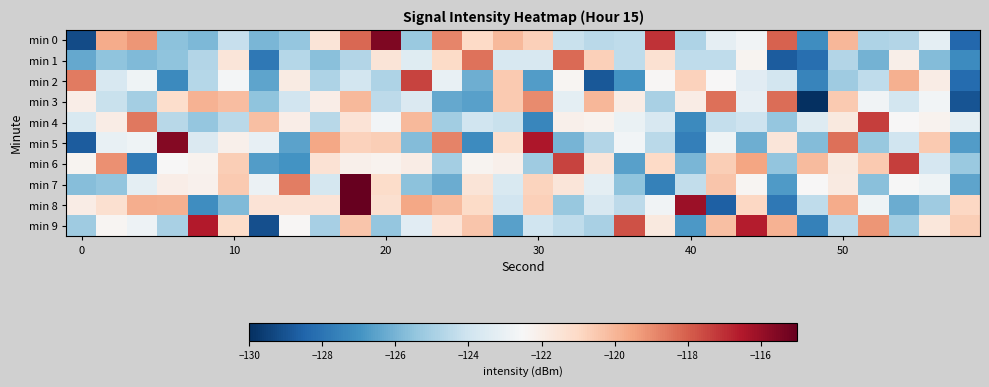

Reading right to left, list all the values displayed in this chart.

min 0: -128.4	-123.2	-124.7	-124.8	-120.0	-127.2	-118.1	-122.7	-123.2	-124.8	-117.1	-124.4	-124.5	-124.2	-120.7	-120.1	-121.0	-118.8	-125.3	-115.5	-118.2	-121.5	-125.4	-125.9	-124.2	-125.9	-125.6	-119.2	-119.7	-129.2
min 1: -127.2	-125.7	-122.1	-126.0	-124.7	-128.2	-128.7	-122.3	-124.4	-124.4	-121.4	-124.4	-120.7	-118.3	-123.7	-123.7	-118.4	-121.1	-123.4	-121.5	-124.7	-125.7	-124.6	-127.9	-121.6	-124.7	-125.5	-125.8	-125.5	-126.3
min 2: -128.3	-122.0	-119.8	-124.4	-125.2	-127.4	-123.9	-123.3	-122.5	-120.8	-122.4	-127.0	-128.9	-122.4	-126.7	-120.5	-126.2	-123.0	-117.4	-124.8	-123.9	-124.8	-121.9	-126.5	-122.7	-124.6	-127.3	-122.8	-123.7	-118.6
min 3: -129.0	-122.7	-123.9	-122.7	-120.5	-130.9	-118.3	-123.1	-118.4	-121.9	-124.9	-121.9	-120.0	-123.2	-118.9	-120.6	-126.6	-126.3	-123.6	-124.4	-120.1	-122.0	-123.9	-125.5	-120.2	-119.9	-121.2	-125.0	-124.2	-122.0
min 4: -123.2	-122.2	-122.5	-117.3	-121.8	-123.5	-125.4	-124.0	-124.3	-127.2	-123.7	-123.0	-122.2	-122.1	-127.4	-124.2	-124.0	-125.1	-120.1	-122.7	-121.5	-124.6	-122.0	-120.3	-124.5	-125.4	-124.6	-118.6	-121.9	-123.7
min 5: -126.7	-120.6	-124.0	-125.3	-118.4	-125.8	-121.6	-126.2	-122.8	-127.7	-124.5	-122.7	-124.7	-126.0	-116.4	-121.2	-127.2	-118.8	-125.7	-120.6	-120.7	-119.6	-126.5	-123.1	-122.1	-123.6	-115.6	-122.8	-123.1	-128.8
min 6: -125.3	-123.7	-117.3	-120.5	-121.8	-120.1	-125.5	-119.5	-120.6	-125.9	-121.0	-126.6	-121.6	-117.4	-125.1	-122.1	-122.3	-125.0	-122.0	-122.2	-122.1	-121.4	-127.0	-126.7	-120.7	-122.2	-122.4	-127.8	-119.1	-122.3
min 7: -126.4	-122.8	-122.5	-125.7	-121.8	-122.5	-126.7	-122.4	-120.4	-124.3	-127.5	-125.5	-123.2	-121.6	-120.9	-123.7	-121.6	-126.2	-125.6	-121.1	-114.8	-123.8	-118.6	-123.0	-120.5	-122.2	-122.0	-123.2	-125.4	-125.7
min 8: -121.0	-125.1	-126.2	-122.8	-119.7	-124.4	-127.8	-120.9	-128.6	-116.1	-122.8	-124.5	-123.7	-125.3	-120.7	-123.9	-121.0	-120.1	-119.6	-121.3	-111.4	-121.5	-121.5	-121.5	-125.8	-127.1	-119.8	-119.8	-121.3	-121.9
min 9: -120.7	-121.7	-125.1	-119.2	-124.5	-127.6	-119.9	-116.6	-120.2	-126.8	-121.8	-117.7	-125.0	-124.4	-124.0	-126.6	-120.4	-121.5	-123.3	-125.4	-120.4	-125.0	-122.4	-129.1	-121.1	-116.6	-125.0	-122.9	-122.4	-125.2